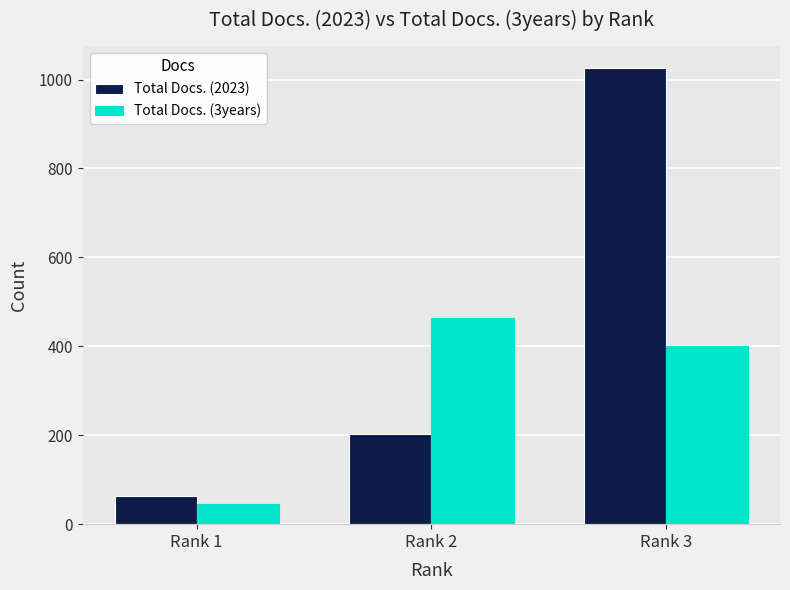

What is the total value across all series at Rank 3?

1426